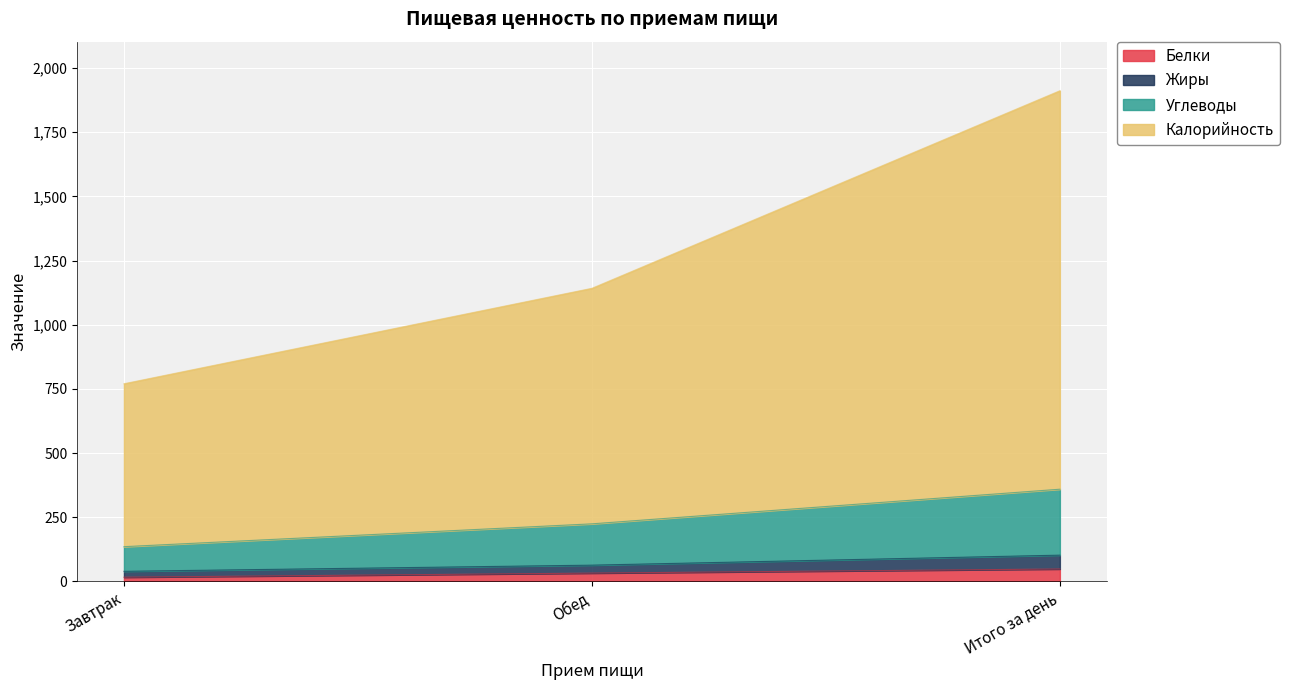

What is the highest value of the Белки series?

48